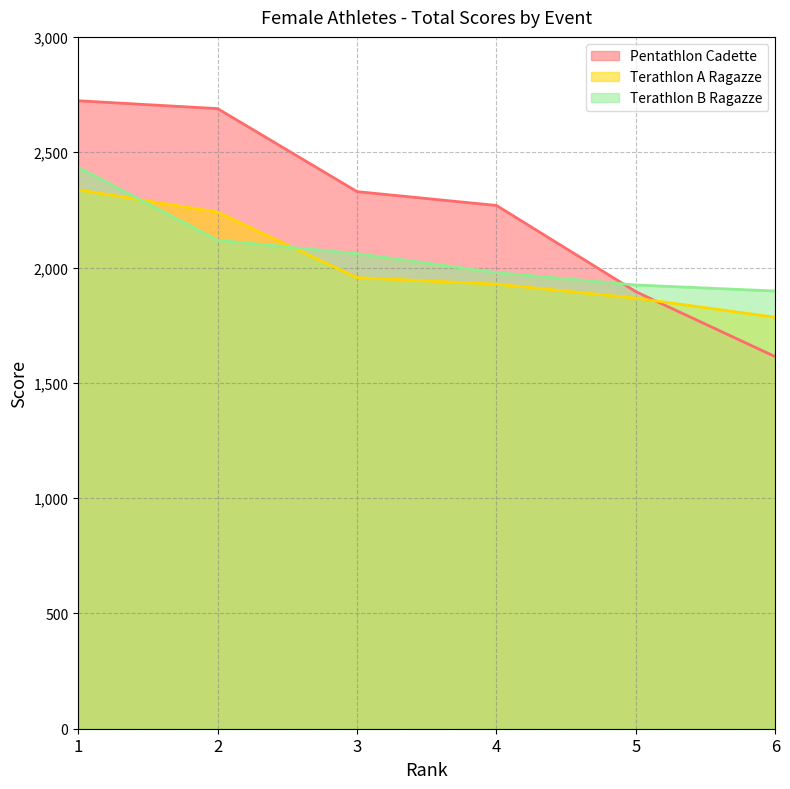

Reading left to right, what are all the values shown in this chart?

Pentathlon Cadette: 1=2723	2=2689	3=2329	4=2269	5=1895	6=1613
Terathlon A Ragazze: 1=2337	2=2240	3=1956	4=1928	5=1867	6=1784
Terathlon B Ragazze: 1=2435	2=2118	3=2060	4=1978	5=1924	6=1898